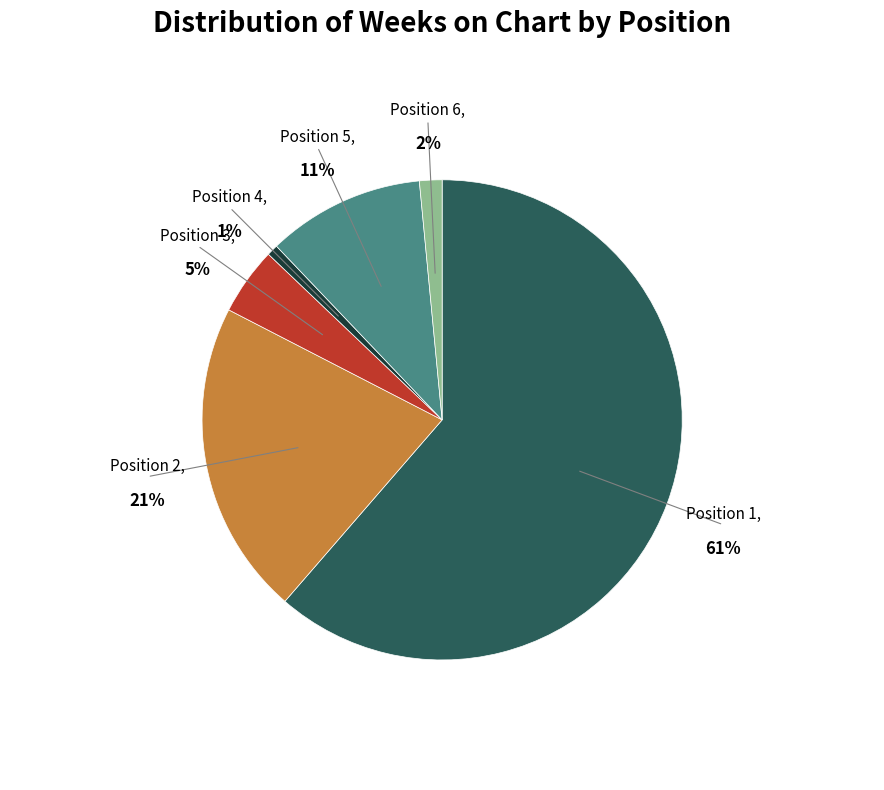

The 4 slice represents 1% of the pie. True or false?

True